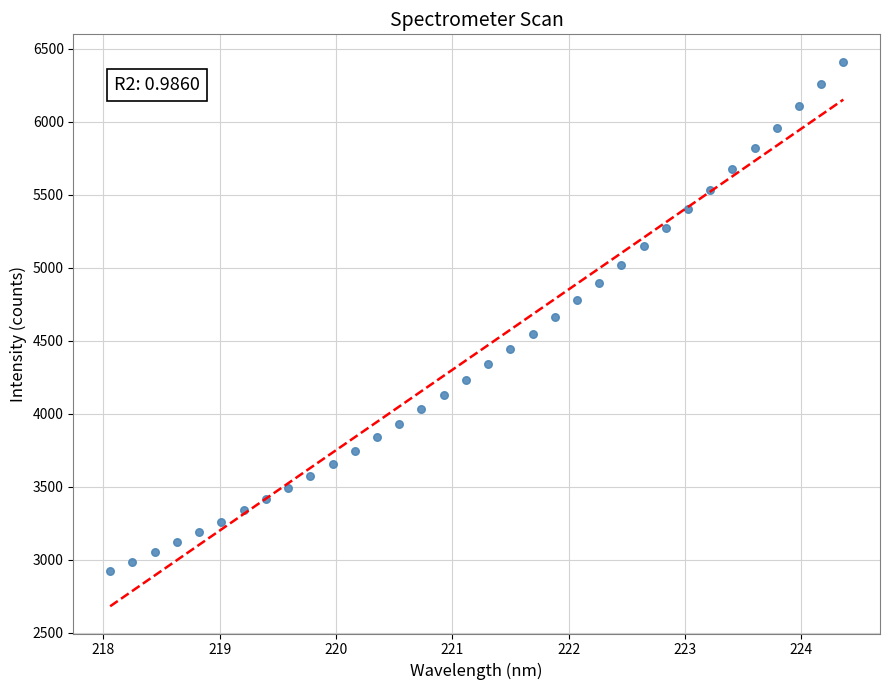

What is the range of Y values (max minus min)?

3488.1